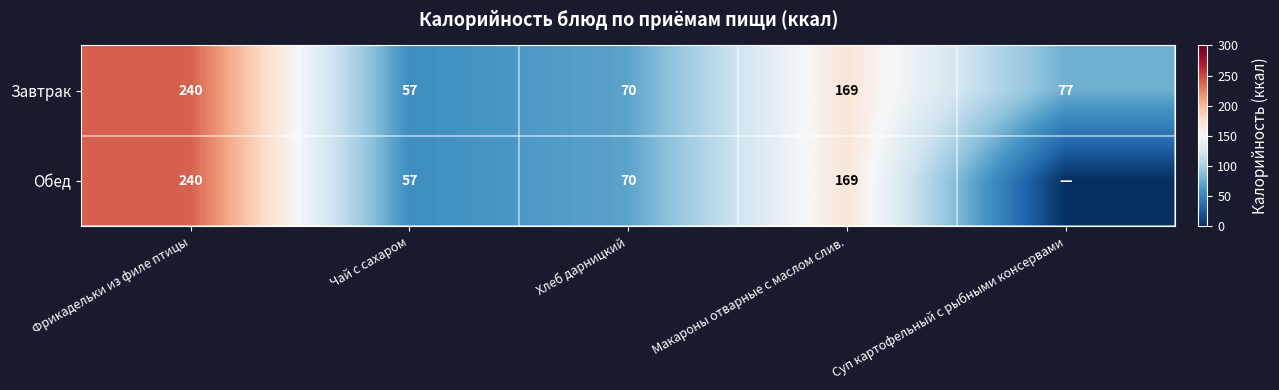

What is the approximate value of Завтрак at Хлеб дарницкий, to the nearest 50?

50